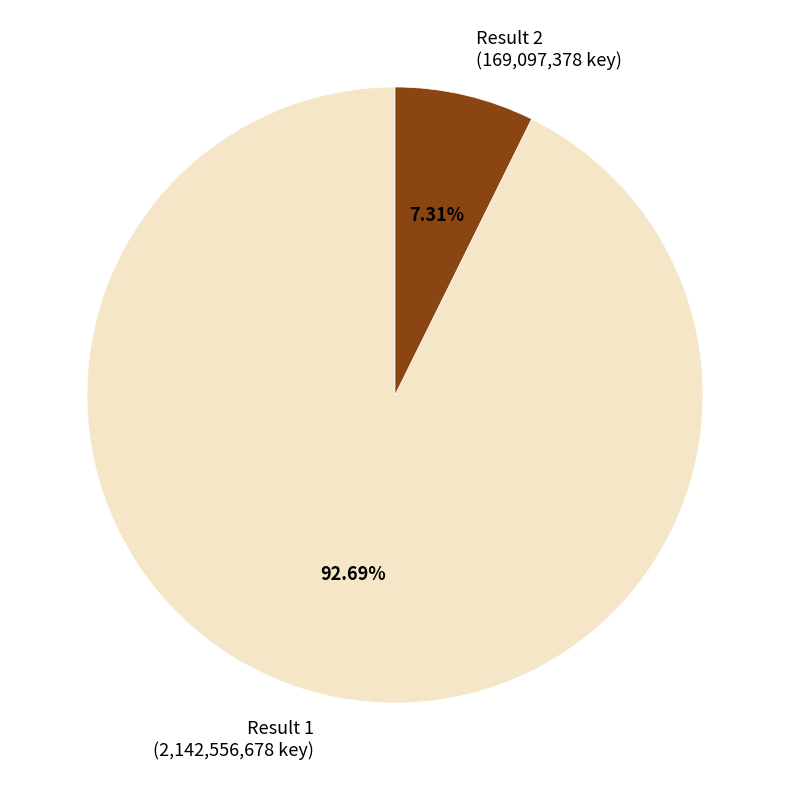

Which category has the smallest portion of the pie?

Result 2 (169,097,378 key)